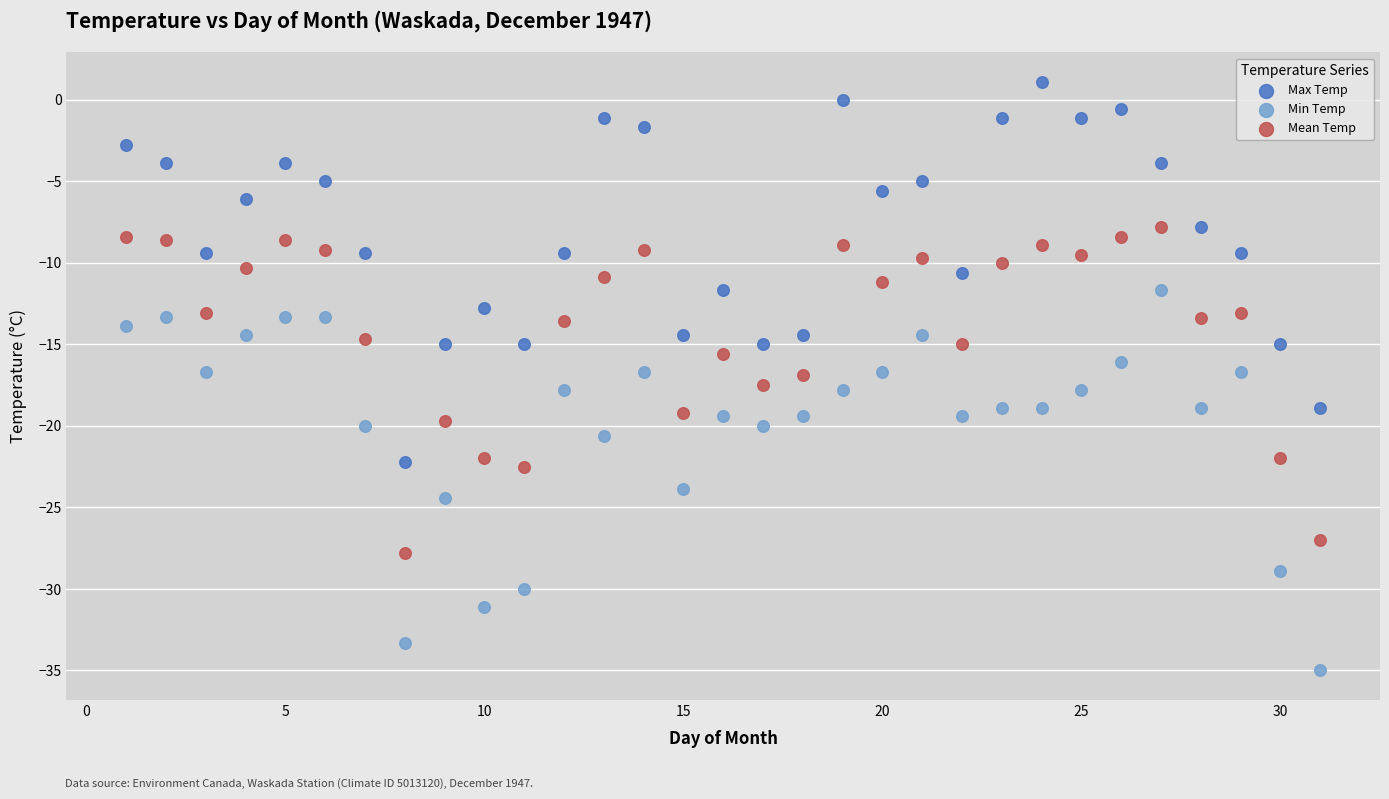

Which series reaches the maximum Y coordinate?

Max Temp